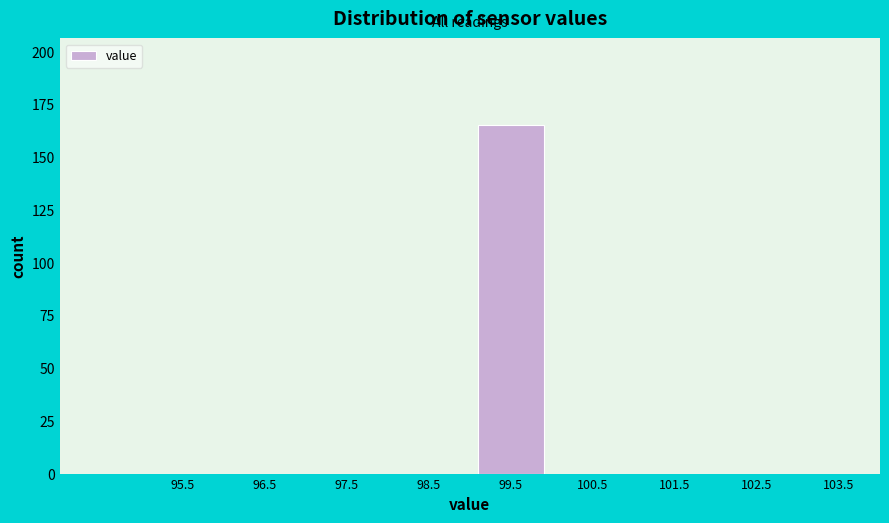

Which range on the x-axis has the tallest bar?

99 to 100